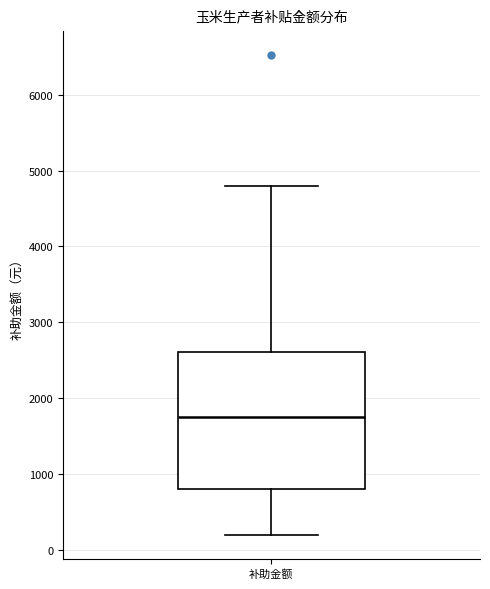

Read this box plot against the y-axis: the position of the median line, the range covered by the box, and the ends of both whiskers. The values are not printed on the chart, so give them approximately, as read against the axis.

median 1700, box 800 to 2600, whiskers 200 to 4800